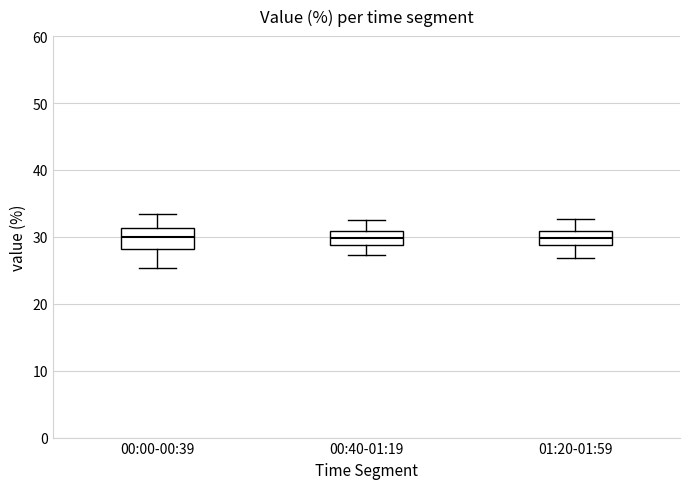

Reading left to right, read every box against the y-axis: the position of its median line, the range the box covers, and the ends of its whiskers. The values are not printed on the chart, so give them approximately, as read against the axis.

00:00-00:39: median 30, box 28 to 31, whiskers 25 to 33
00:40-01:19: median 30, box 29 to 31, whiskers 27 to 33
01:20-01:59: median 30, box 29 to 31, whiskers 27 to 33